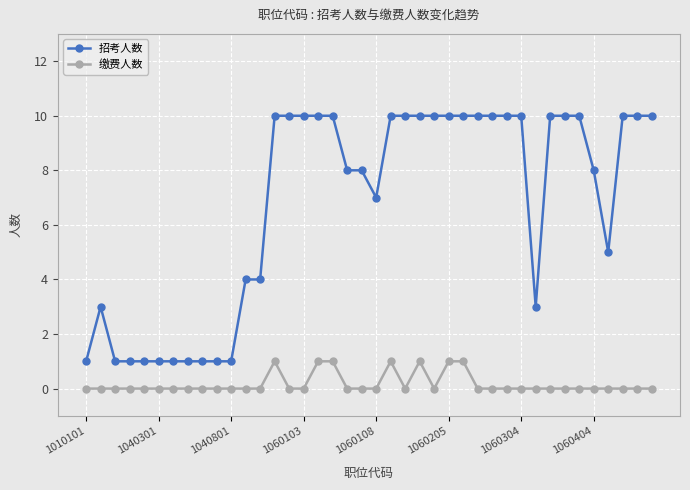

How many 招考人数 values are between 3 and 10?

30